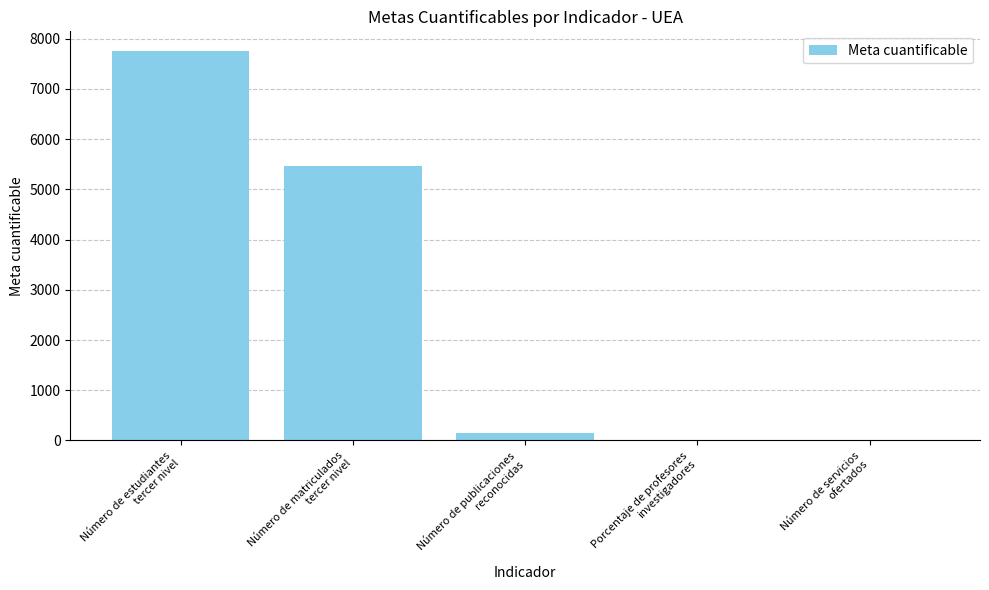

Count the number of data series in this chart.

1